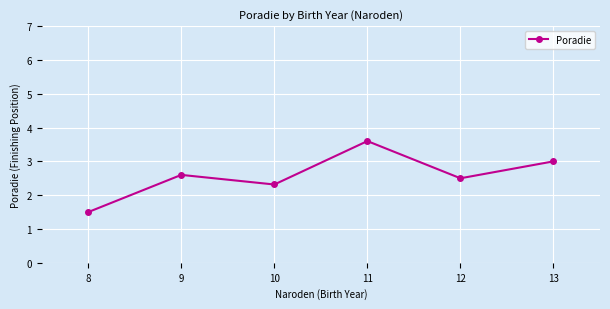

What is the maximum value shown in the chart?

3.6